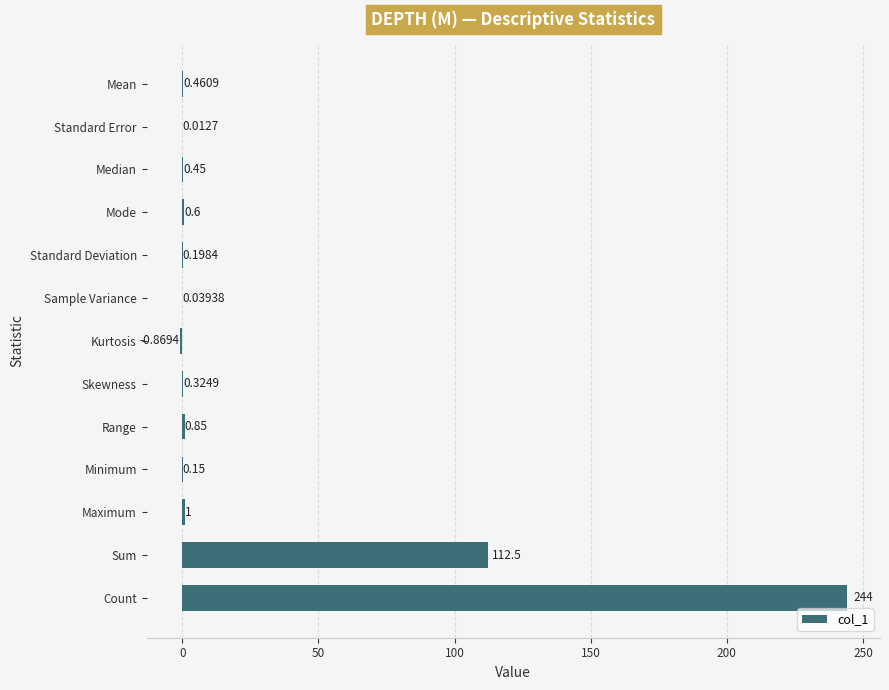

What is the sum of all values?

359.7